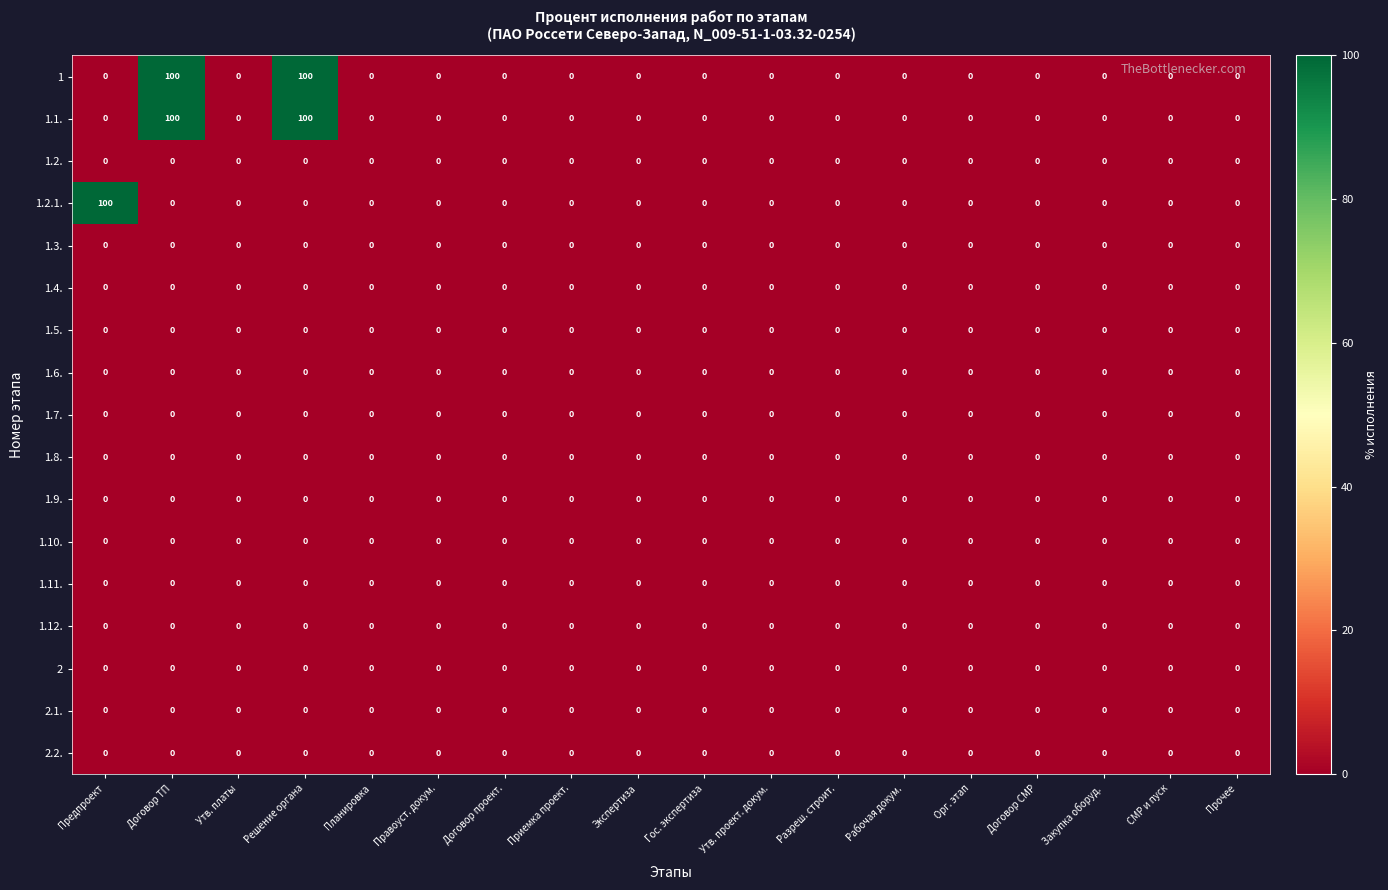

What is the difference between the highest and lowest values at Предпроект?

100